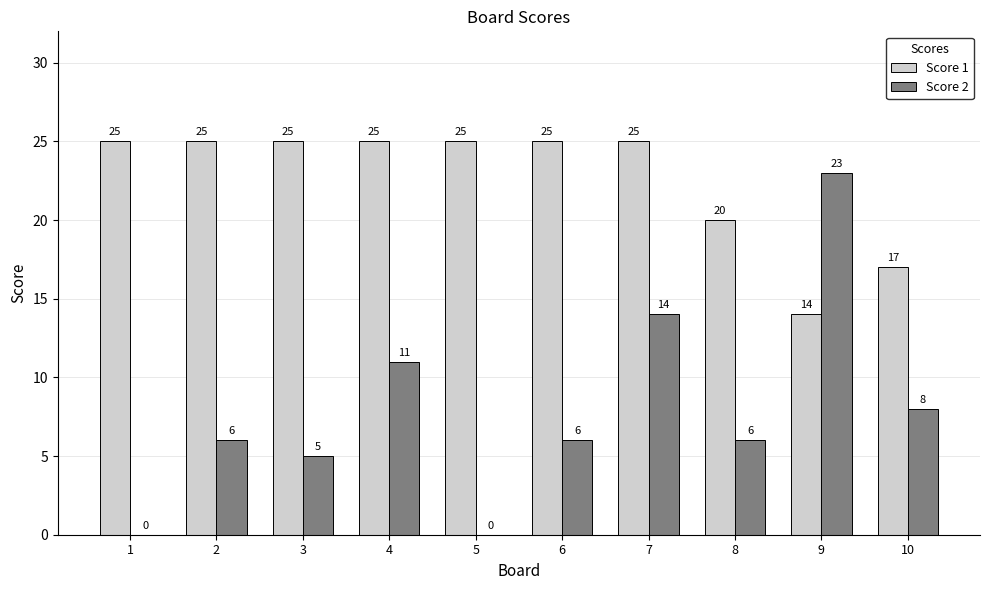

Reading left to right, list all the values displayed in this chart.

Score 1: 25	25	25	25	25	25	25	20	14	17
Score 2: 0	6	5	11	0	6	14	6	23	8